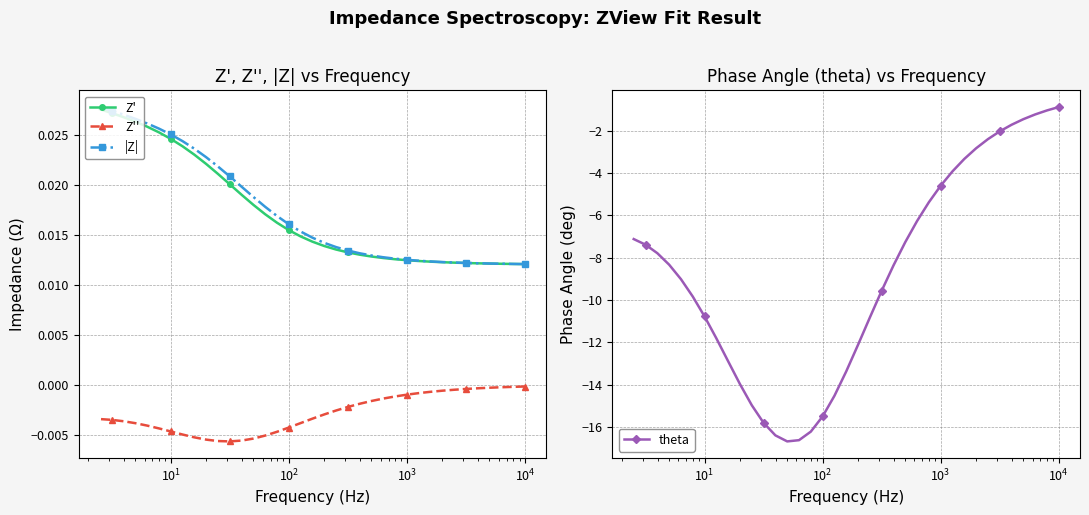

What is the maximum value for theta?

-0.9